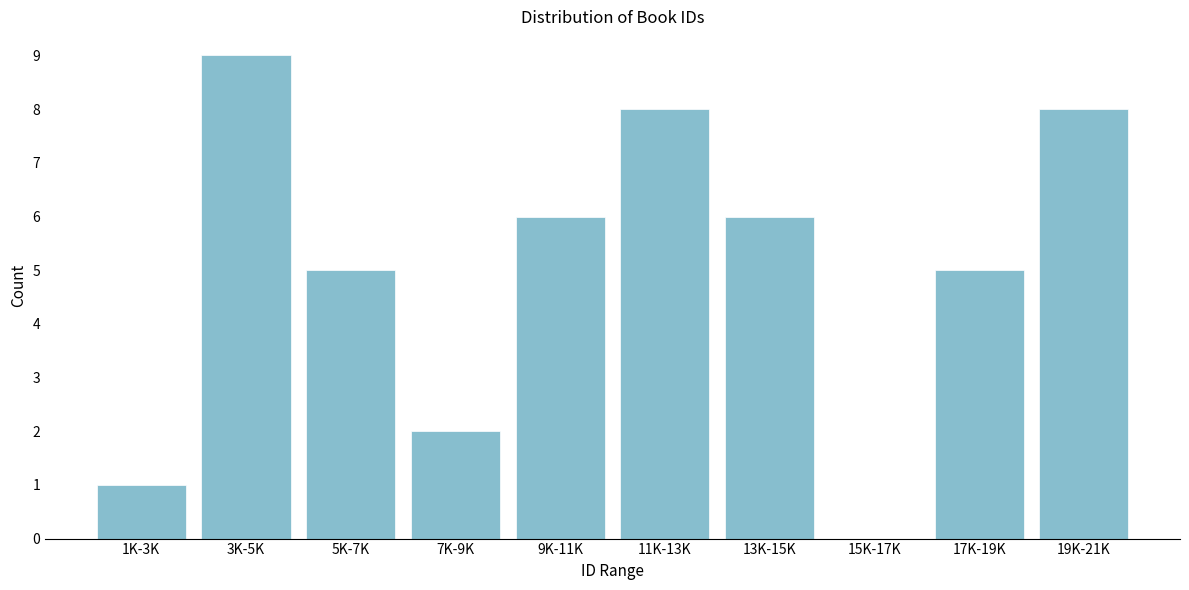

Reading left to right, transcribe all the data shown in this chart.

1K-3K=1	3K-5K=9	5K-7K=5	7K-9K=2	9K-11K=6	11K-13K=8	13K-15K=6	15K-17K=0	17K-19K=5	19K-21K=8